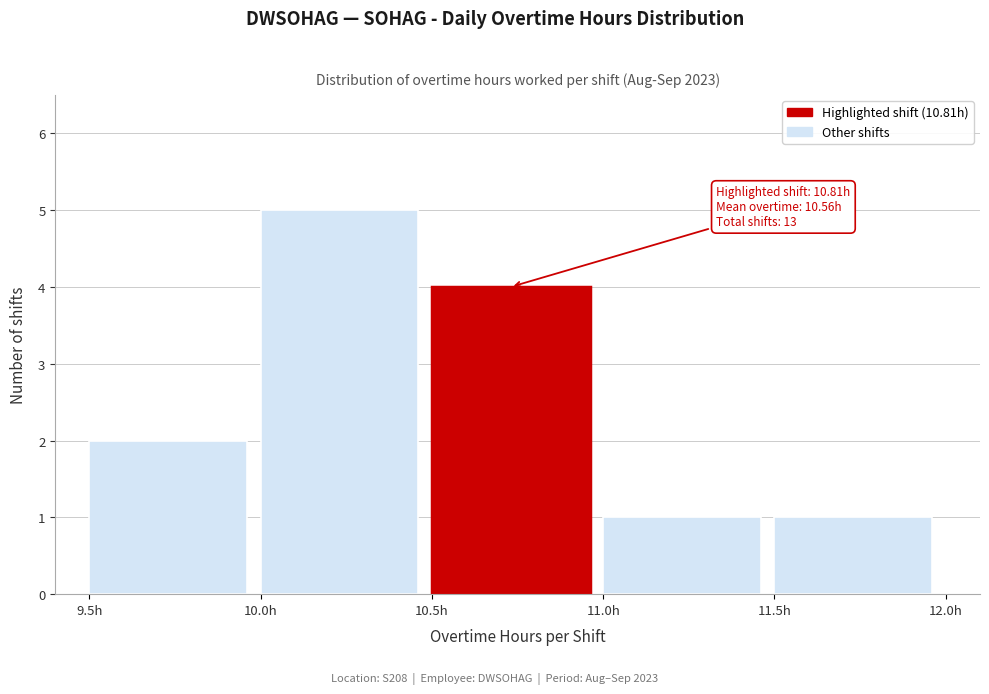

Over which range of the x-axis is the bar tallest?

10.0 to 10.5